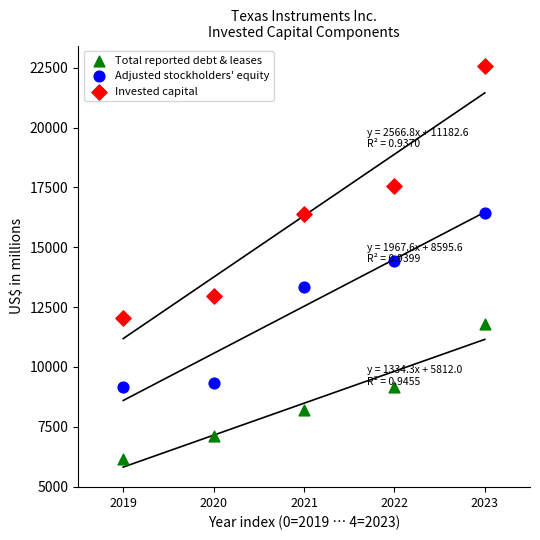

In the Invested capital series, what Y value is closest to 17323?

17563